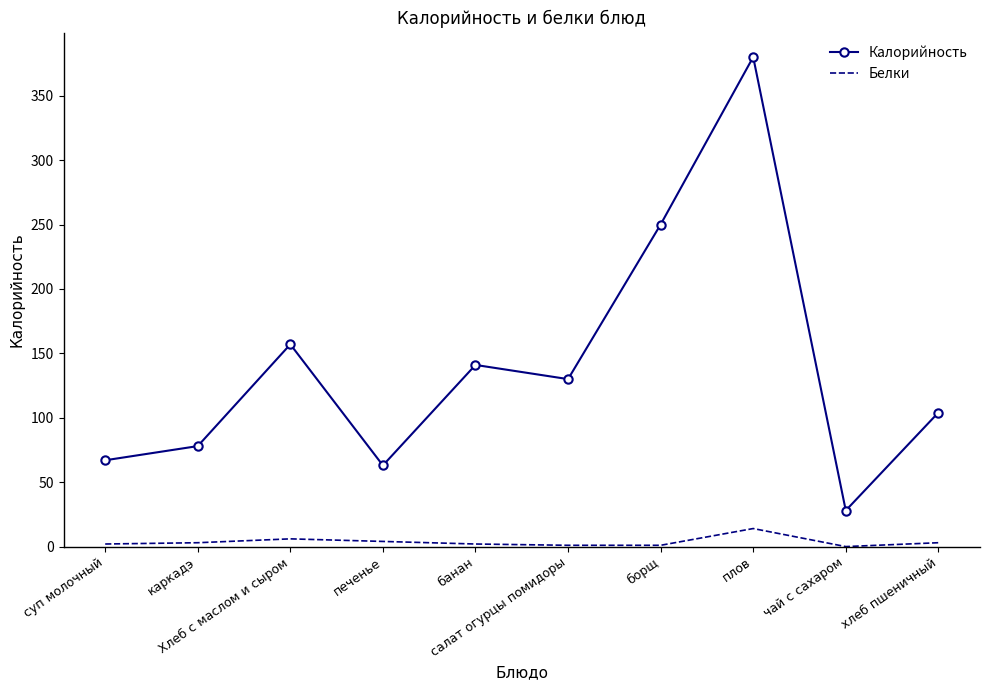

What position from the left is банан?

5